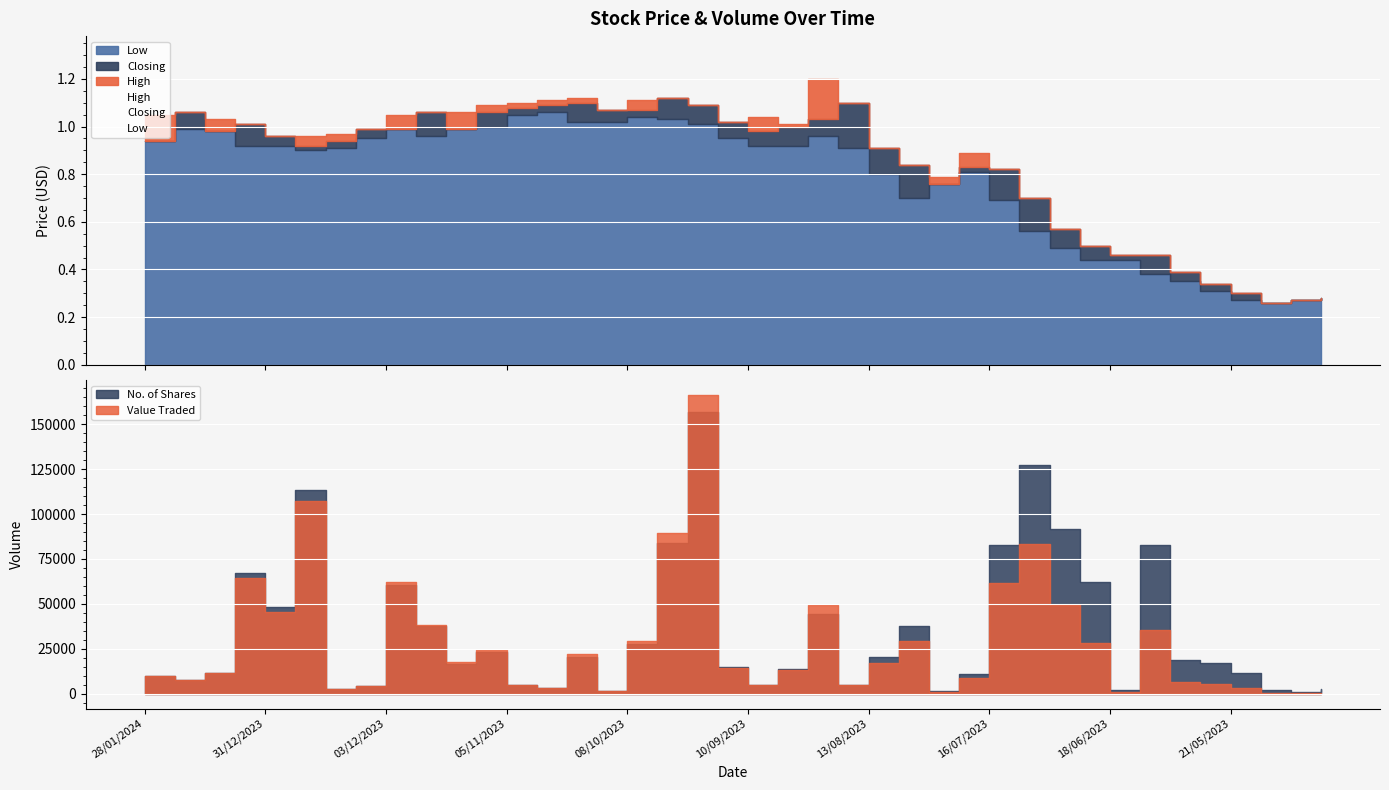

What is the label of the 11th point from the right?

09/07/2023